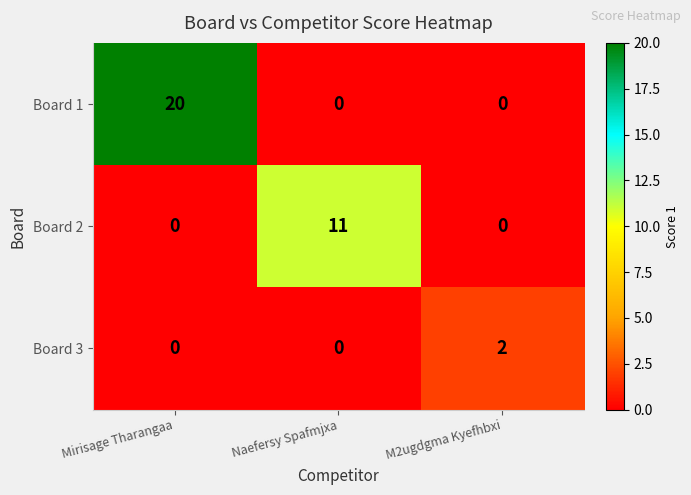

What is the sum of all Board 2 values?

11